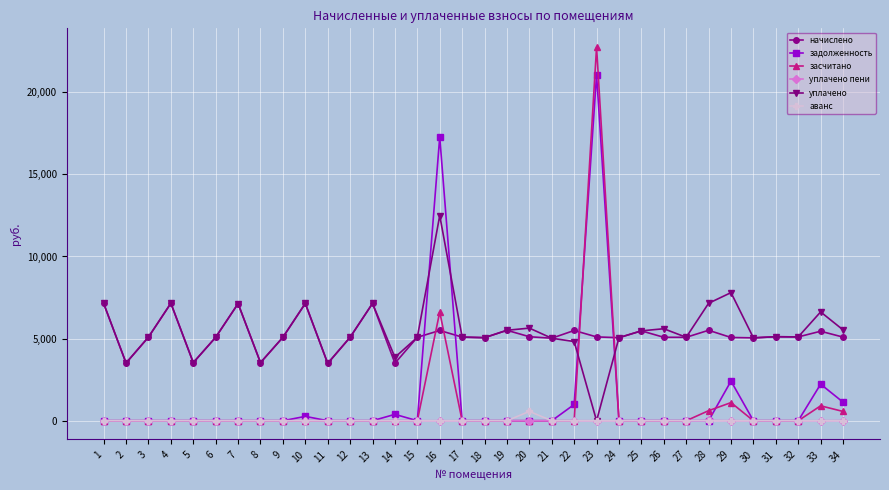

What is the difference between the highest and lowest values at 18?

5057.3